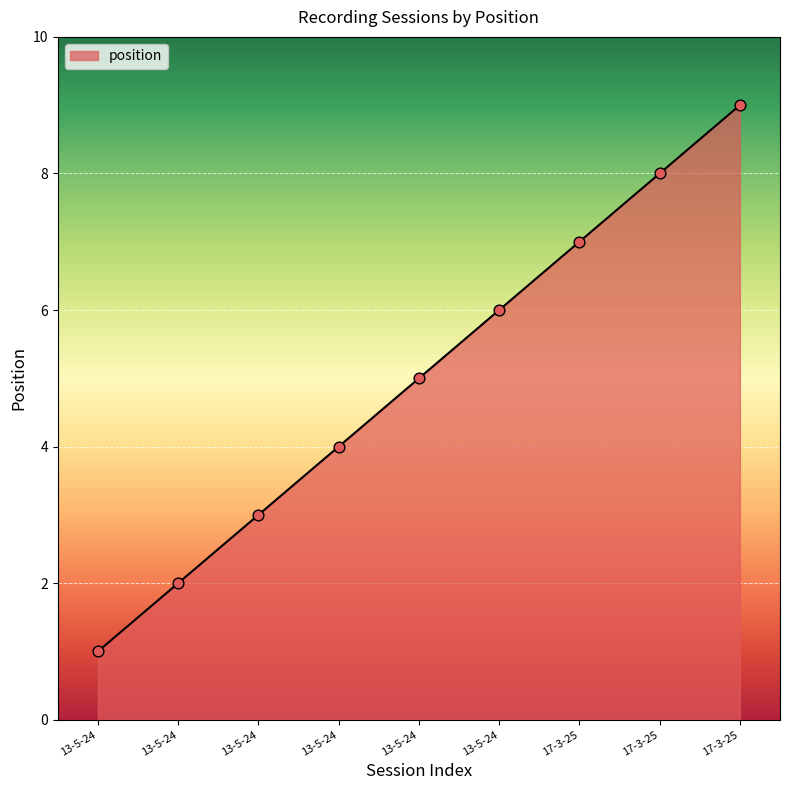

Between 13-5-24 and 13-5-24, which is larger?

13-5-24